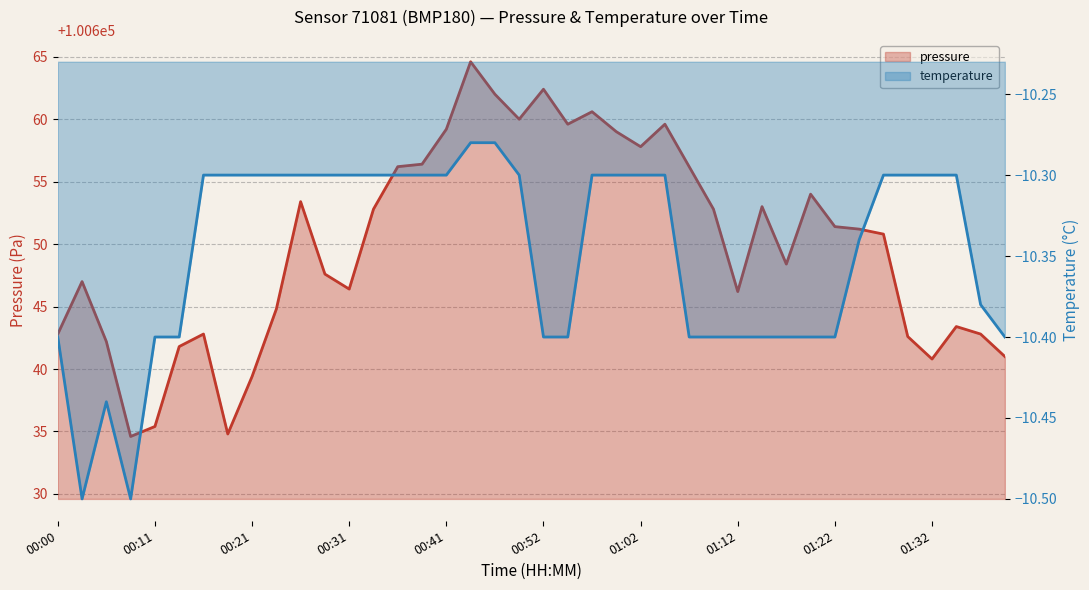

What is the difference between the pressure values at 00:34 and 00:44?

11.8